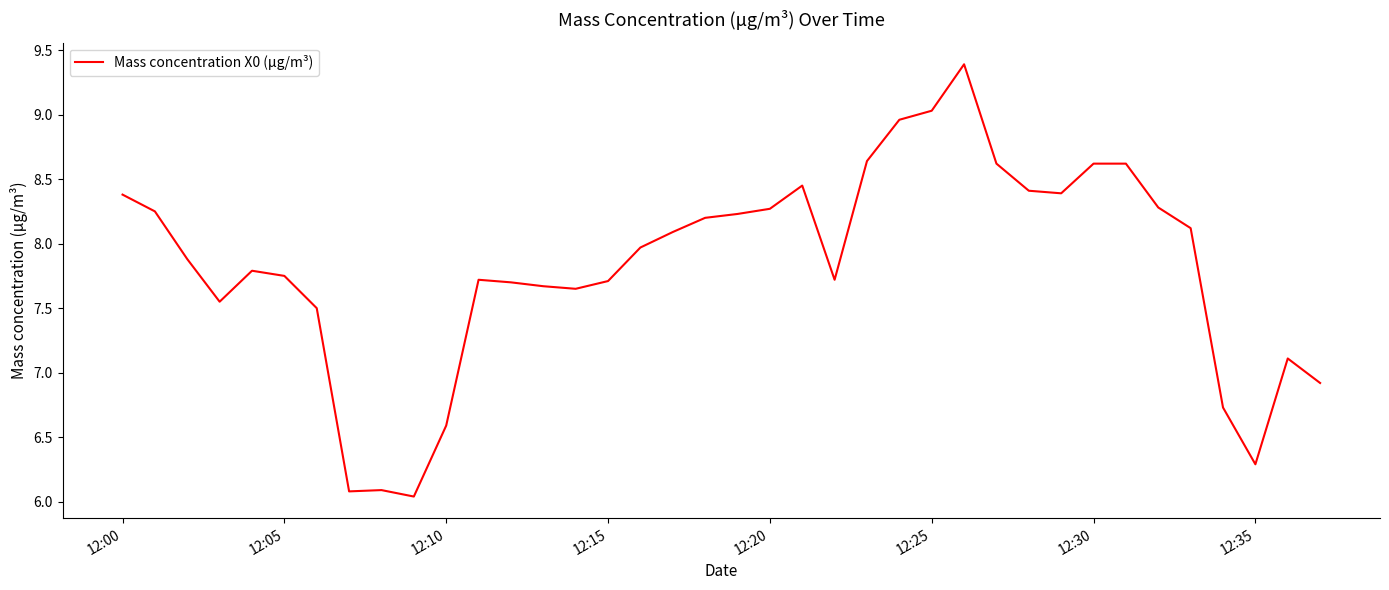

What is the maximum value shown in the chart?

9.4